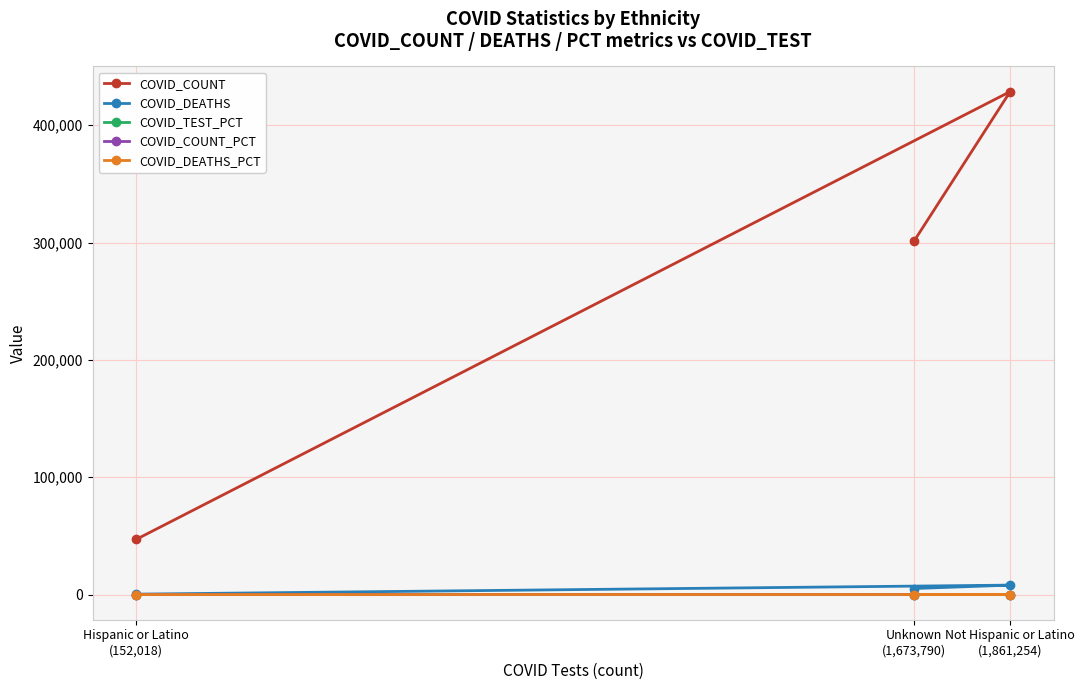

Reading right to left, transcribe all the data shown in this chart.

COVID_COUNT: Unknown
(1,673,790)=301636.0	Not Hispanic or Latino
(1,861,254)=428686.0	Hispanic or Latino
(152,018)=47095.0
COVID_DEATHS: Unknown
(1,673,790)=5176.0	Not Hispanic or Latino
(1,861,254)=8061.0	Hispanic or Latino
(152,018)=373.0
COVID_TEST_PCT: Unknown
(1,673,790)=45.4	Not Hispanic or Latino
(1,861,254)=50.5	Hispanic or Latino
(152,018)=4.1
COVID_COUNT_PCT: Unknown
(1,673,790)=38.8	Not Hispanic or Latino
(1,861,254)=55.1	Hispanic or Latino
(152,018)=6.1
COVID_DEATHS_PCT: Unknown
(1,673,790)=38.0	Not Hispanic or Latino
(1,861,254)=59.2	Hispanic or Latino
(152,018)=2.7